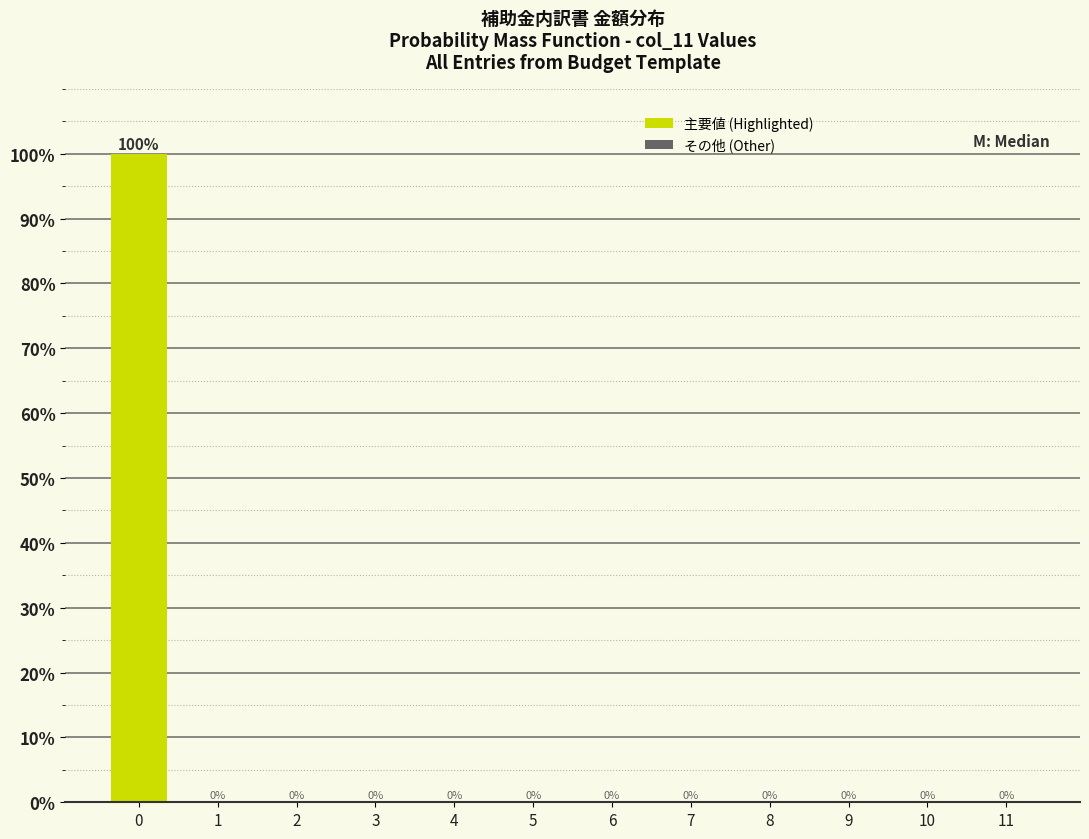

Reading left to right, list all the values displayed in this chart.

0=100	1=0	2=0	3=0	4=0	5=0	6=0	7=0	8=0	9=0	10=0	11=0